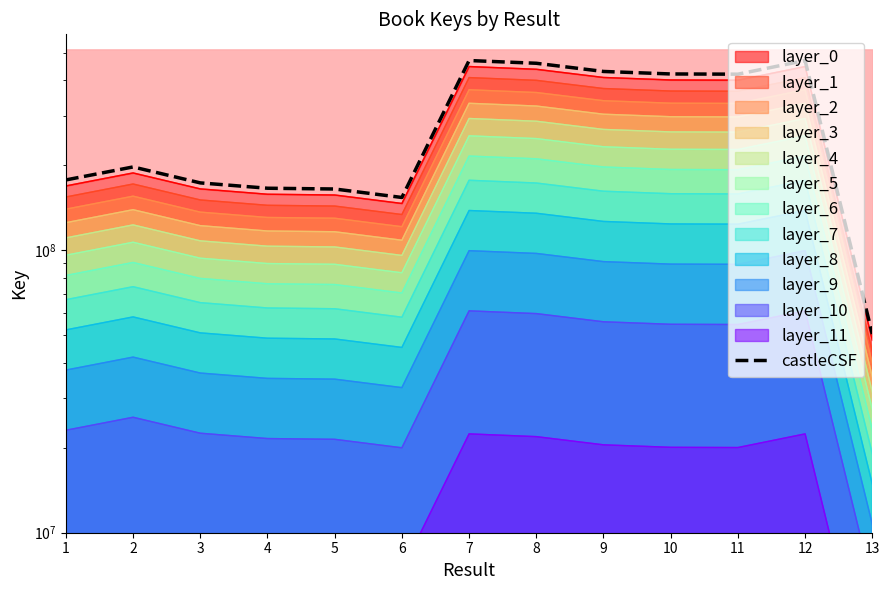

Between 2 and 3, which is larger?

2